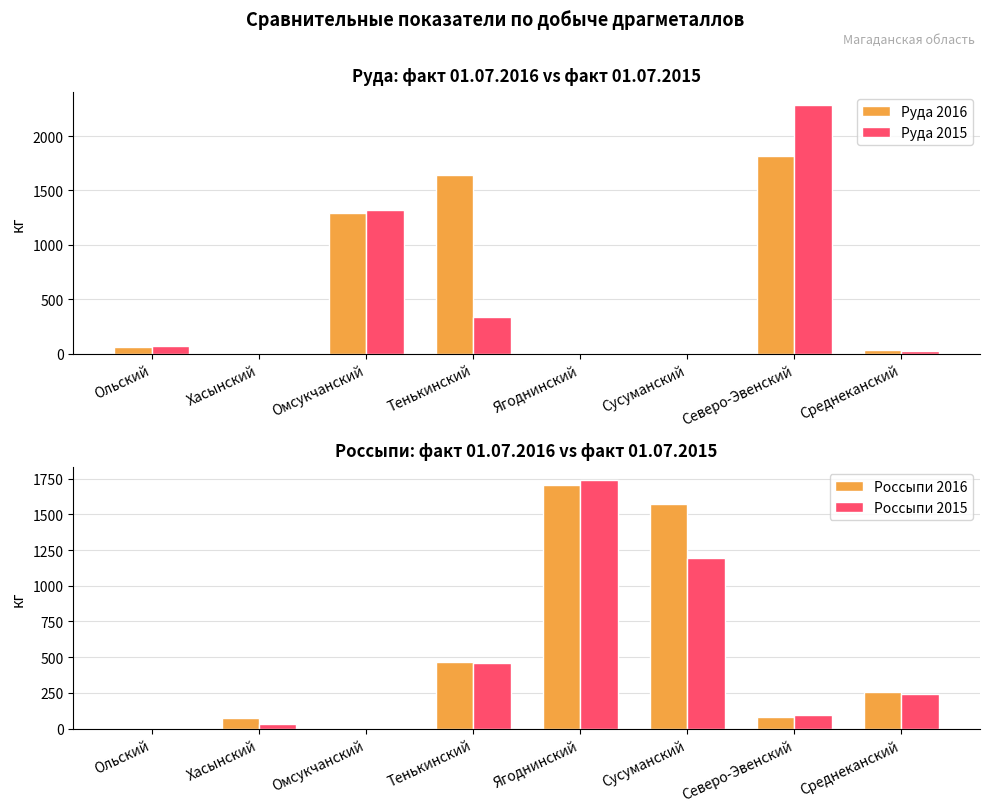

What are all the series names shown in the legend?

Руда 2016, Руда 2015, Россыпи 2016, Россыпи 2015